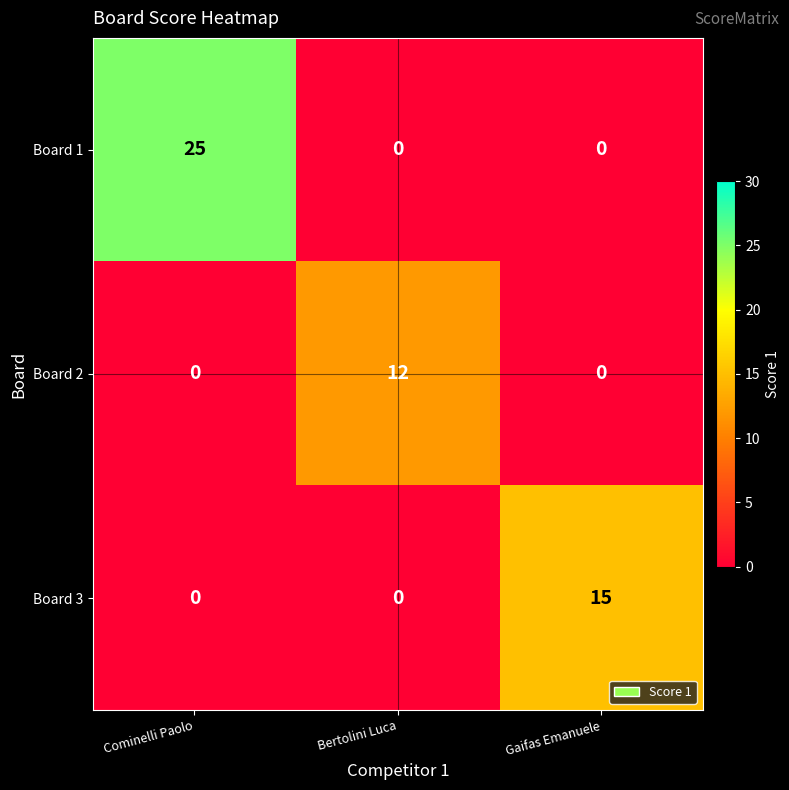

Rank the series by their maximum value, from lowest to highest.

Board 2, Board 3, Board 1